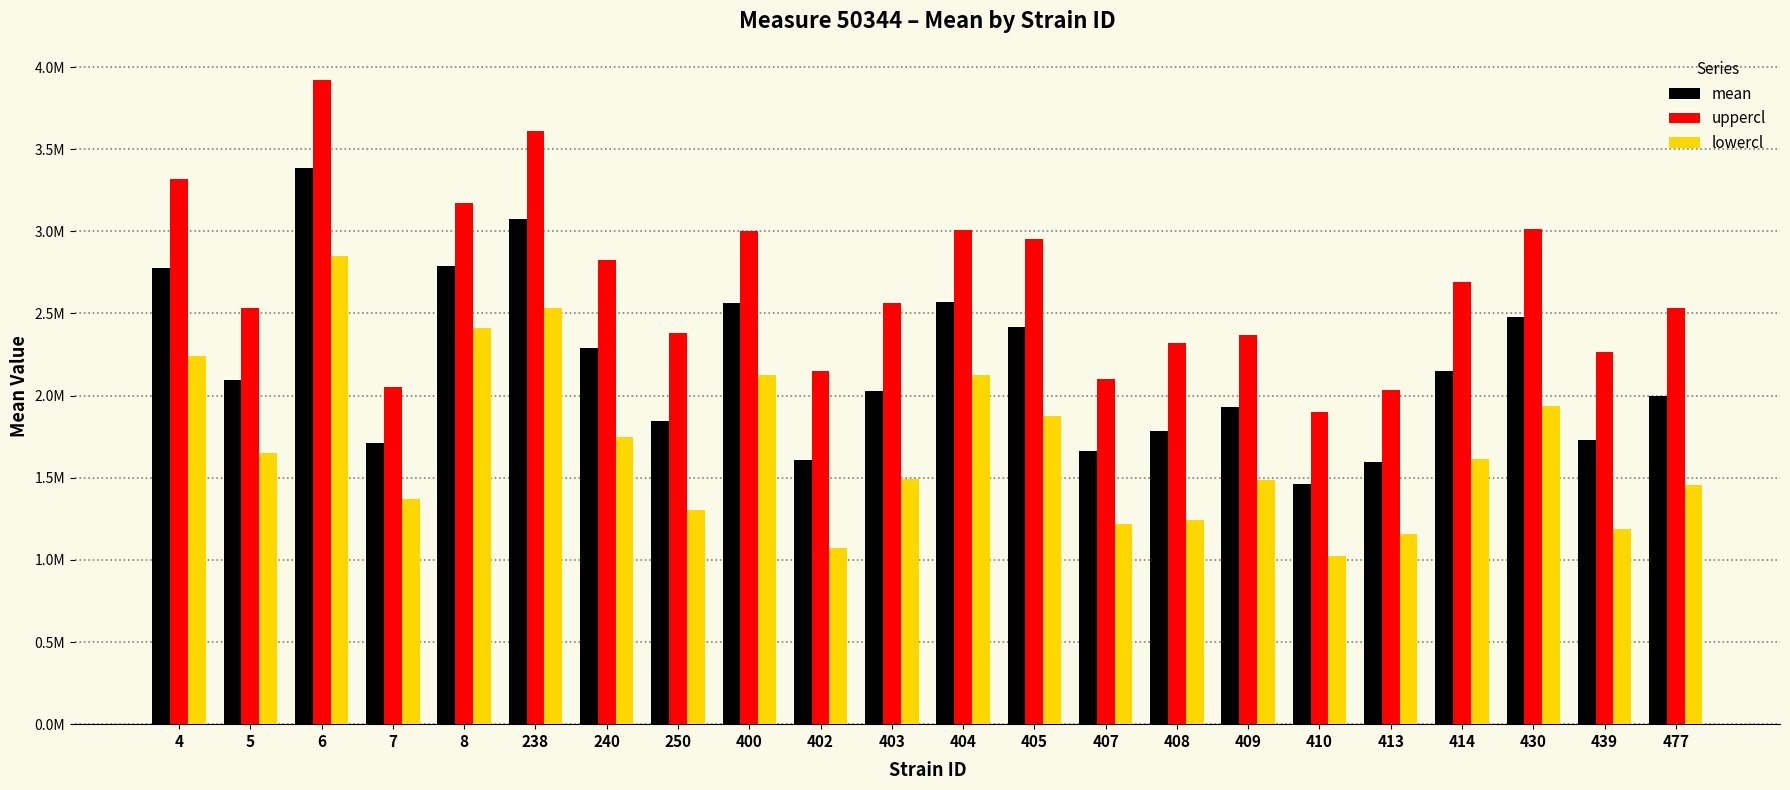

Are the bars grouped side by side (vs. stacked)?

Yes